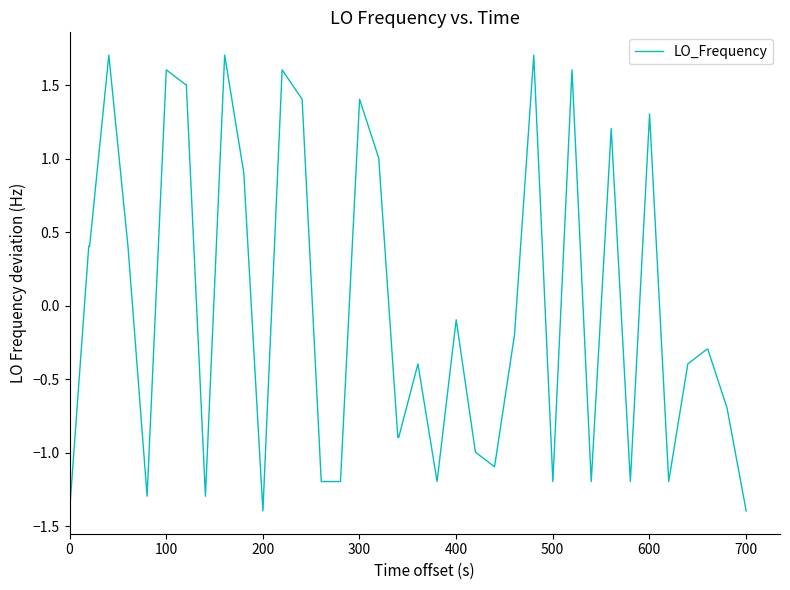

What is the greatest value displayed?

1.7